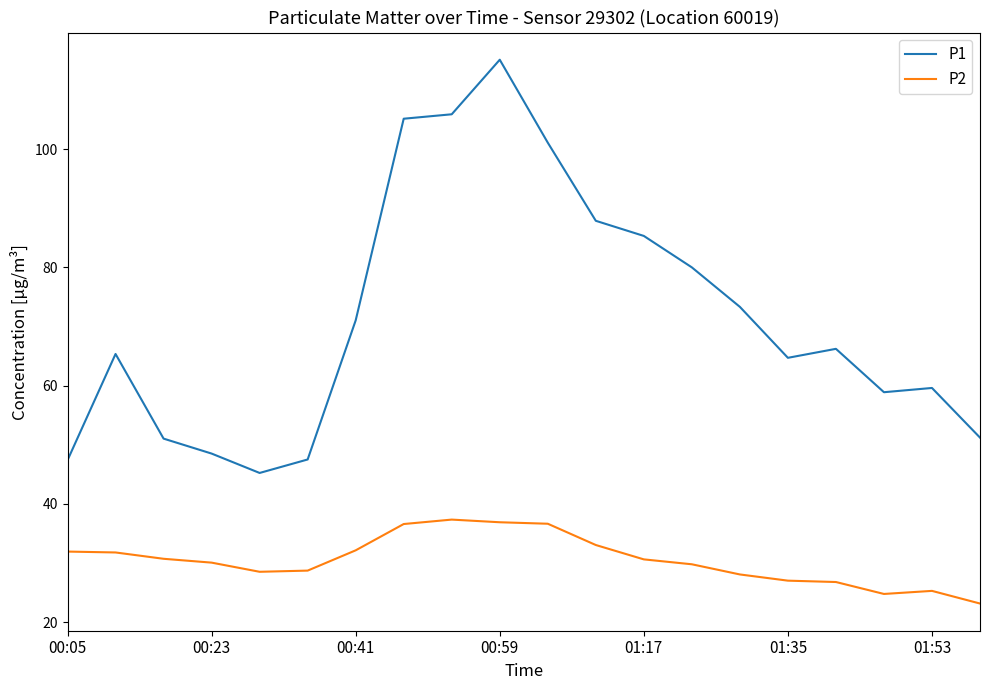

True or false: P1 and P2 intersect in this chart.

False